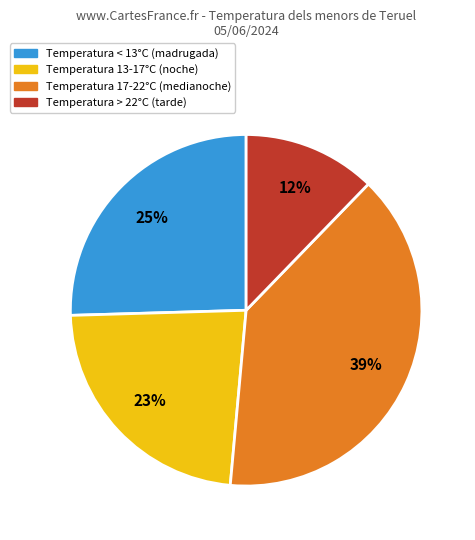

Is it true that Temperatura 17-22°C (medianoche) is 28% of the pie?

False